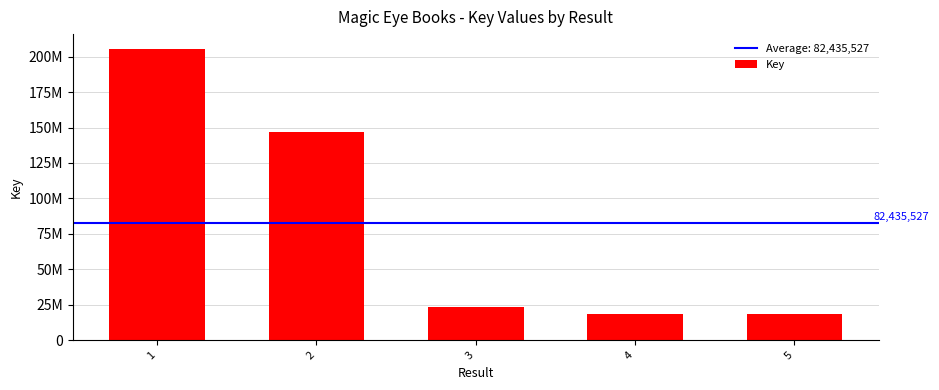

Is it true that the value at 5 is 18328027?

True